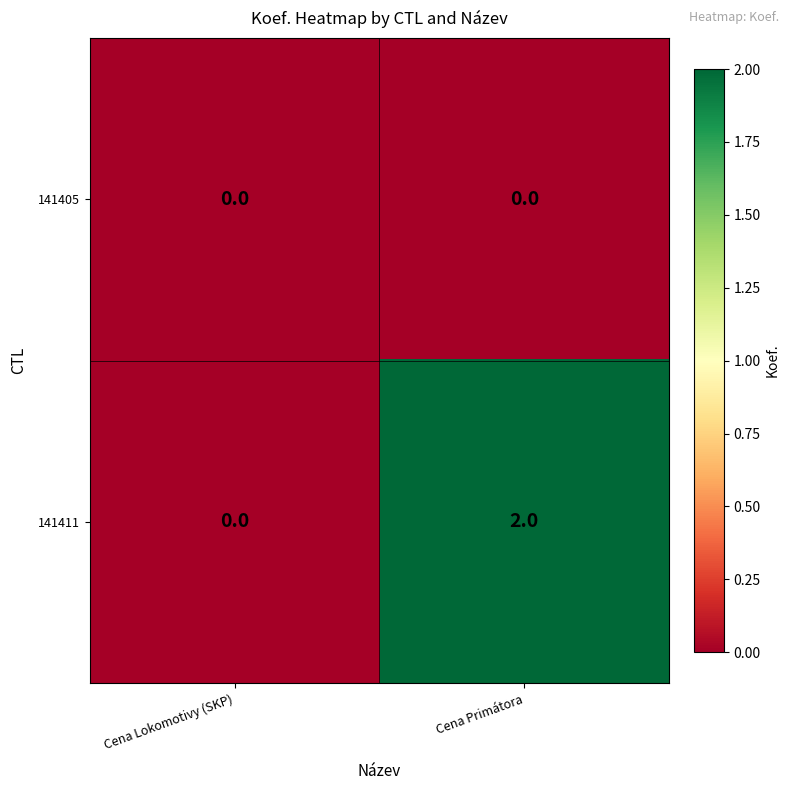

Rank the series by their average value, from highest to lowest.

141411, 141405